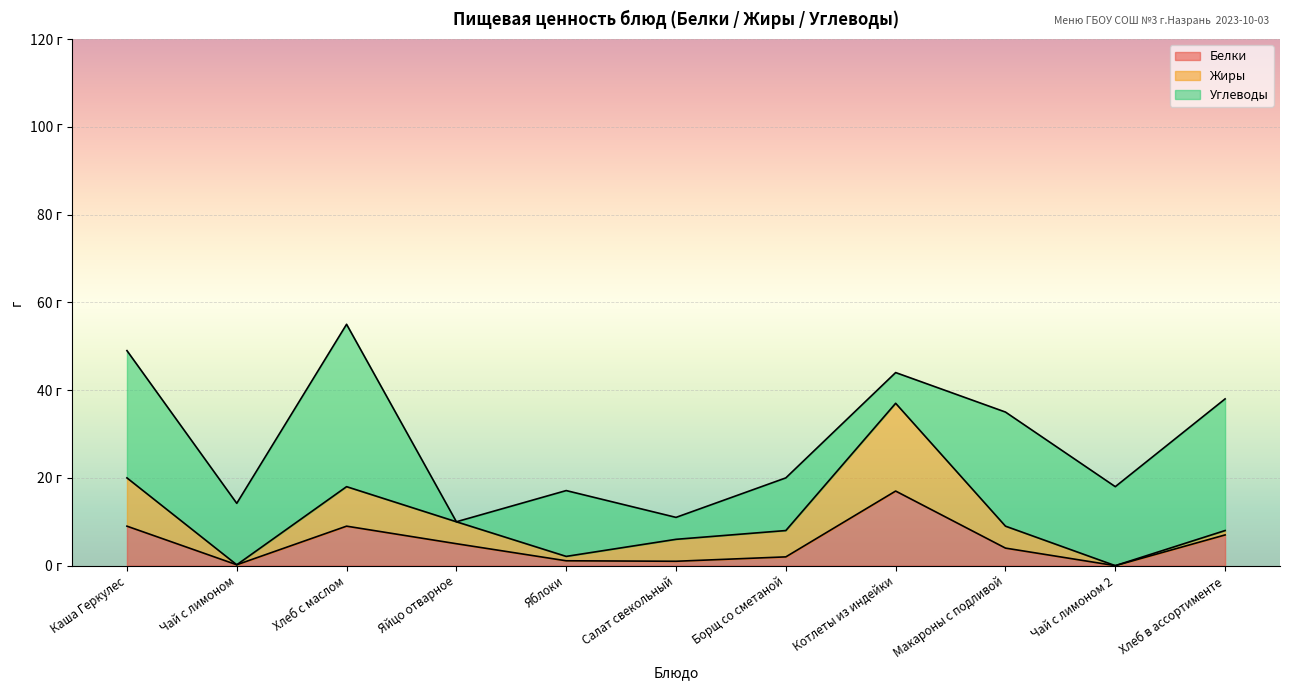

Reading left to right, extract all data points from this chart.

Белки: 9.0	0.2	9.0	5.0	1.1	1.0	2.0	17.0	4.0	0.0	7.0
Жиры: 11.0	0.0	9.0	5.0	1.0	5.0	6.0	20.0	5.0	0.0	1.0
Углеводы: 29.0	14.0	37.0	0.0	15.0	5.0	12.0	7.0	26.0	18.0	30.0